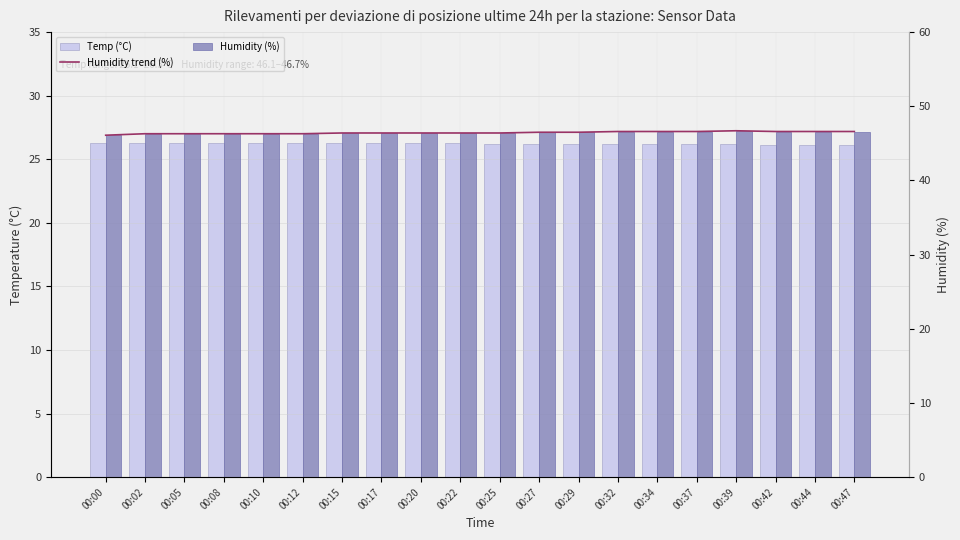

Which series has the widest spread of values?

Humidity trend (%)